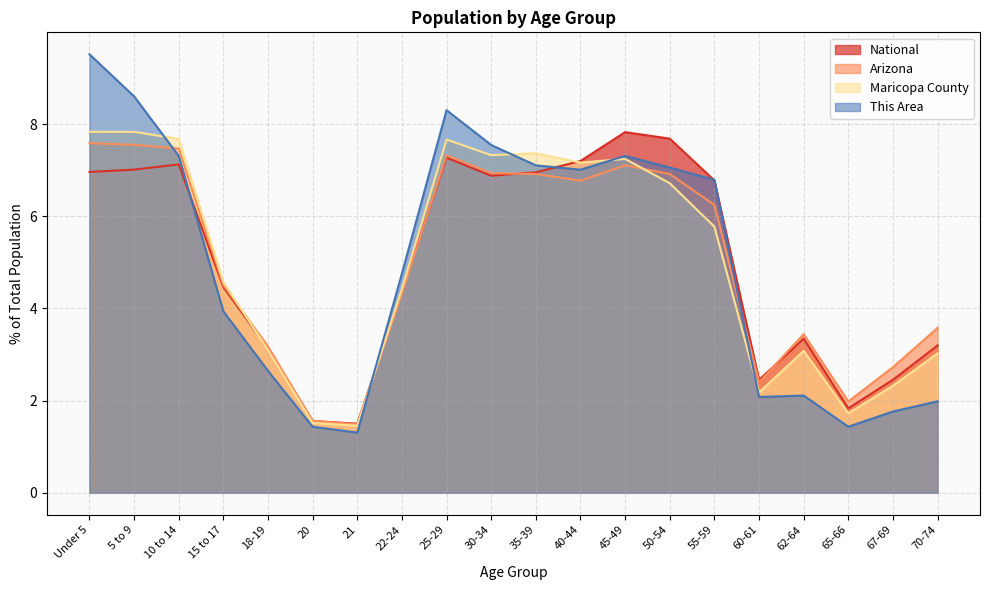

At which category does the chart reach its minimum across all series?

21